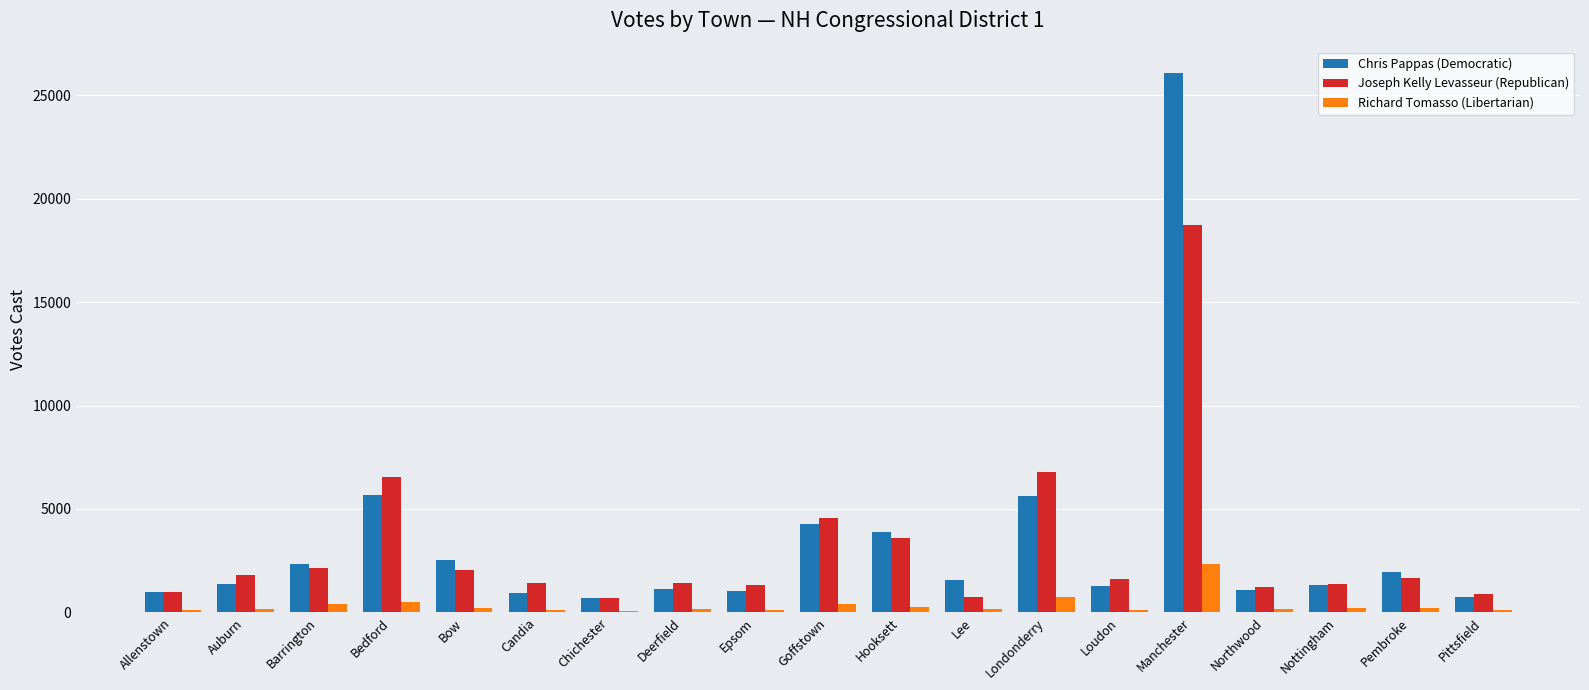

What are all the series names shown in the legend?

Chris Pappas (Democratic), Joseph Kelly Levasseur (Republican), Richard Tomasso (Libertarian)